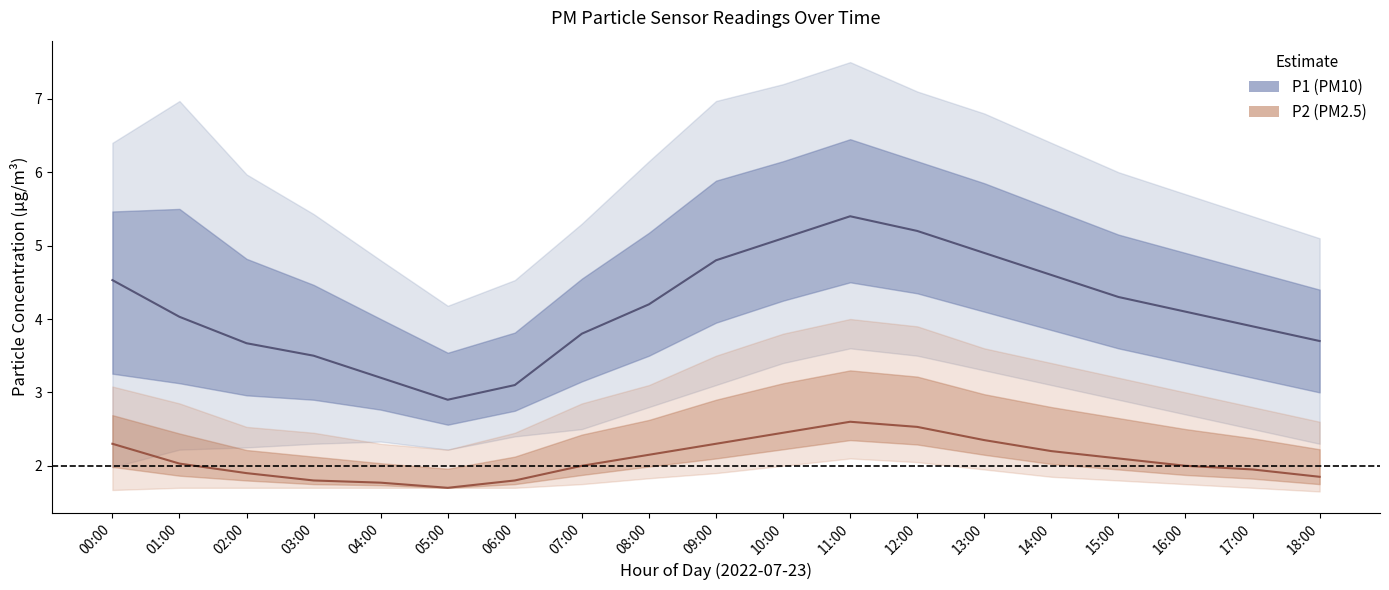

How many lines are shown in the chart?

2